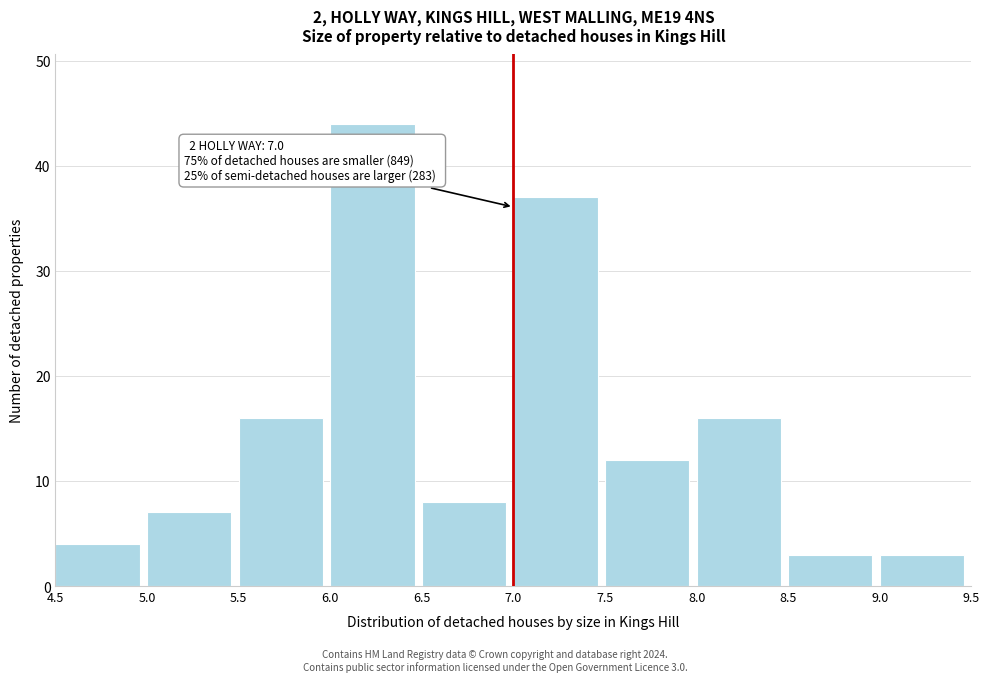

Which range on the x-axis has the tallest bar?

6.0 to 6.5